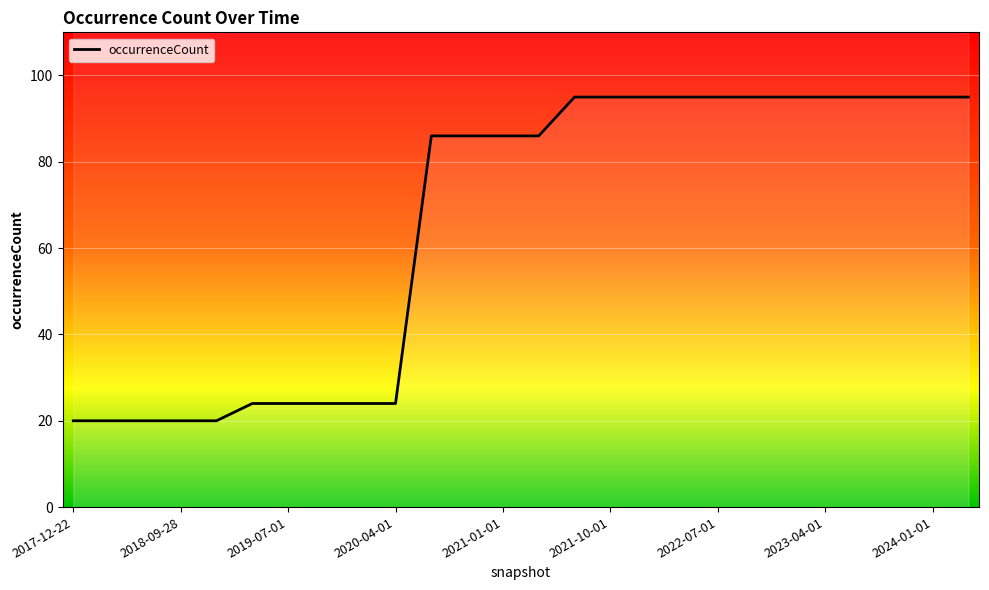

True or false: there are more than 1 points higher than both neighbors.

False